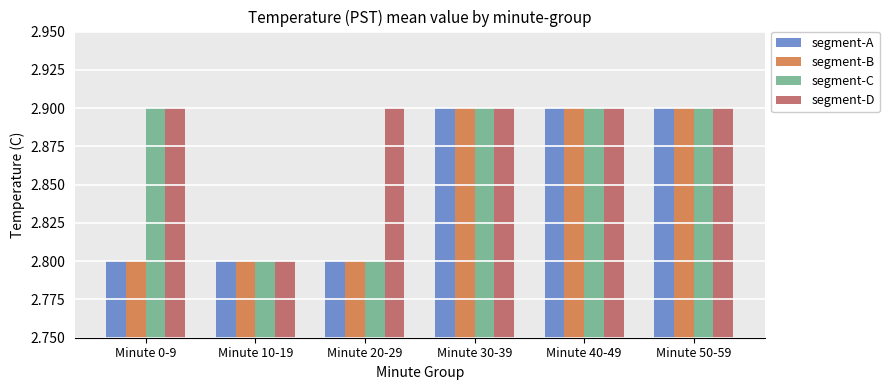

Is it true that segment-C equals 4.1 at Minute 40-49?

False